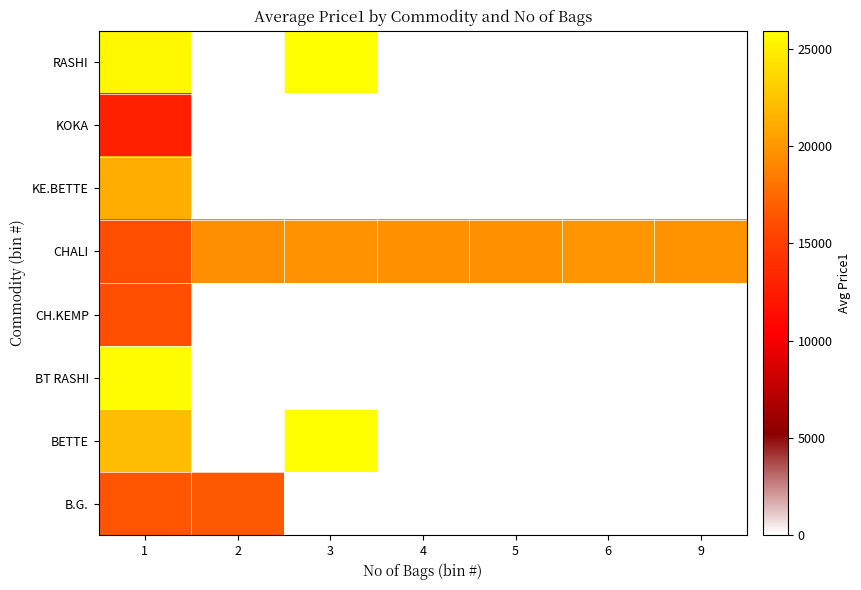

What is the total value across all series at 5?

19593.0